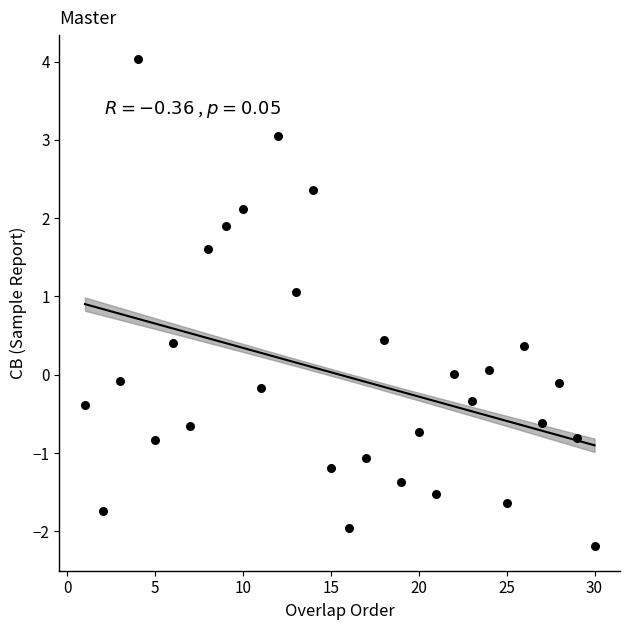

What is the range of X values (max minus min)?

29.0